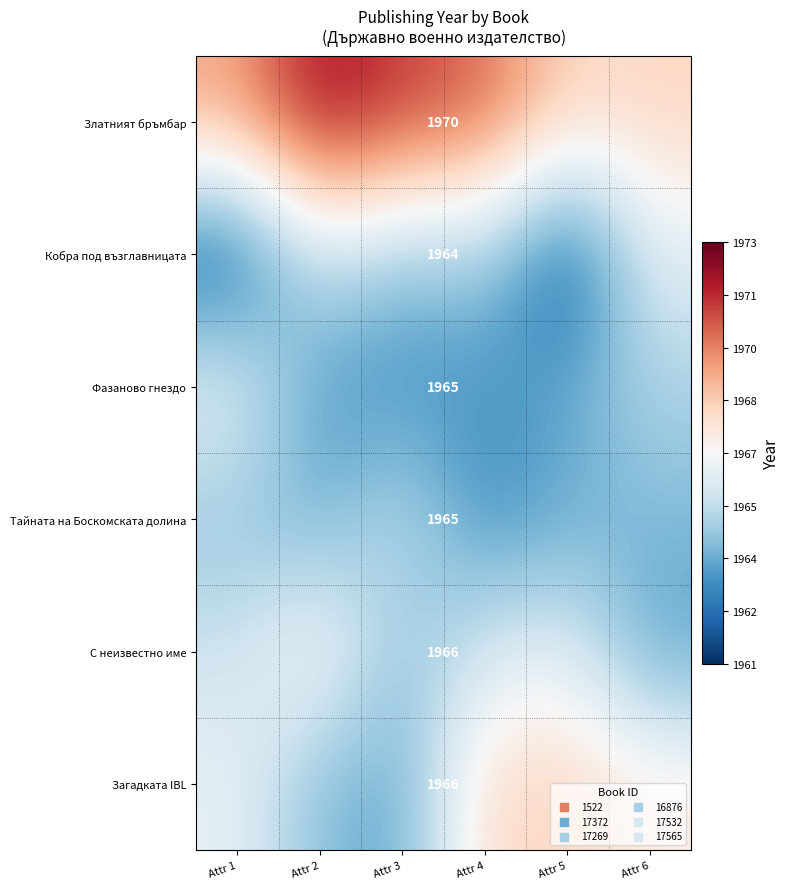

Which category has the lowest value across all series?

Attr 5